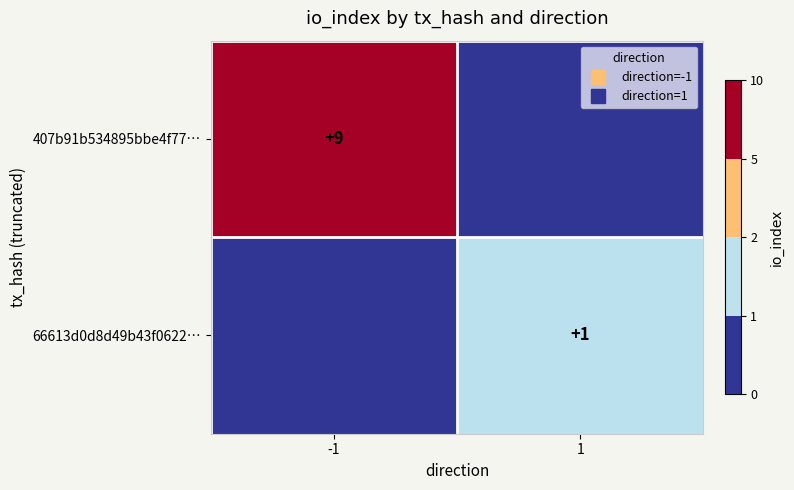

At which category does the chart reach its peak across all series?

-1